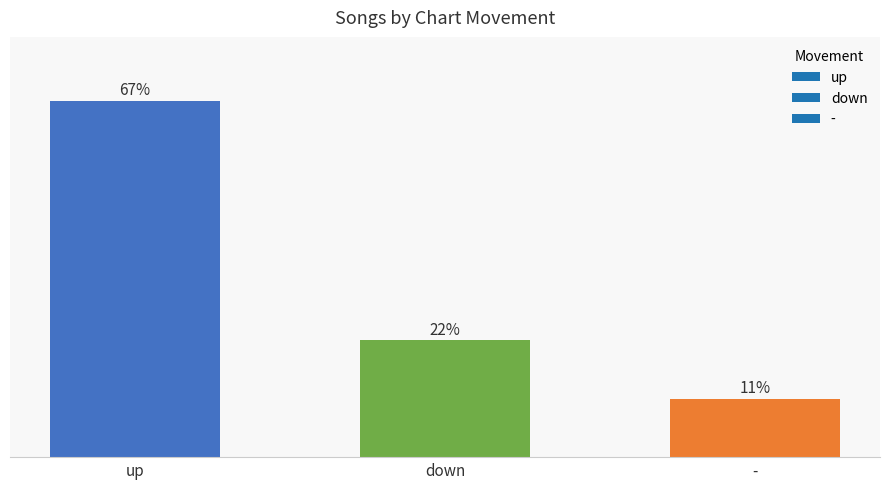

What is the label of the 2nd bar from the left?

down